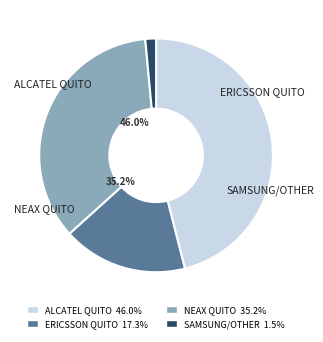

To the nearest percent, what is the average slice percentage?

25%